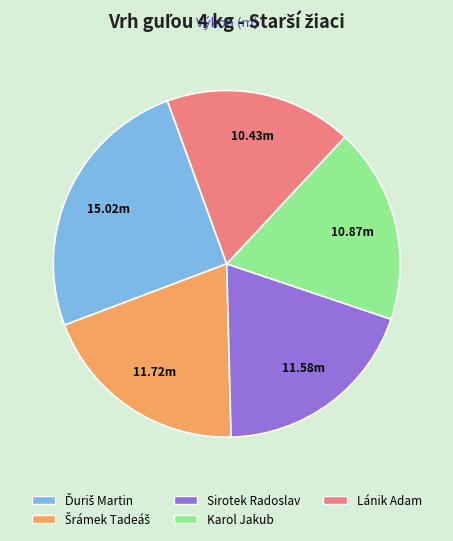

Which category has the smallest portion of the pie?

Lánik Adam